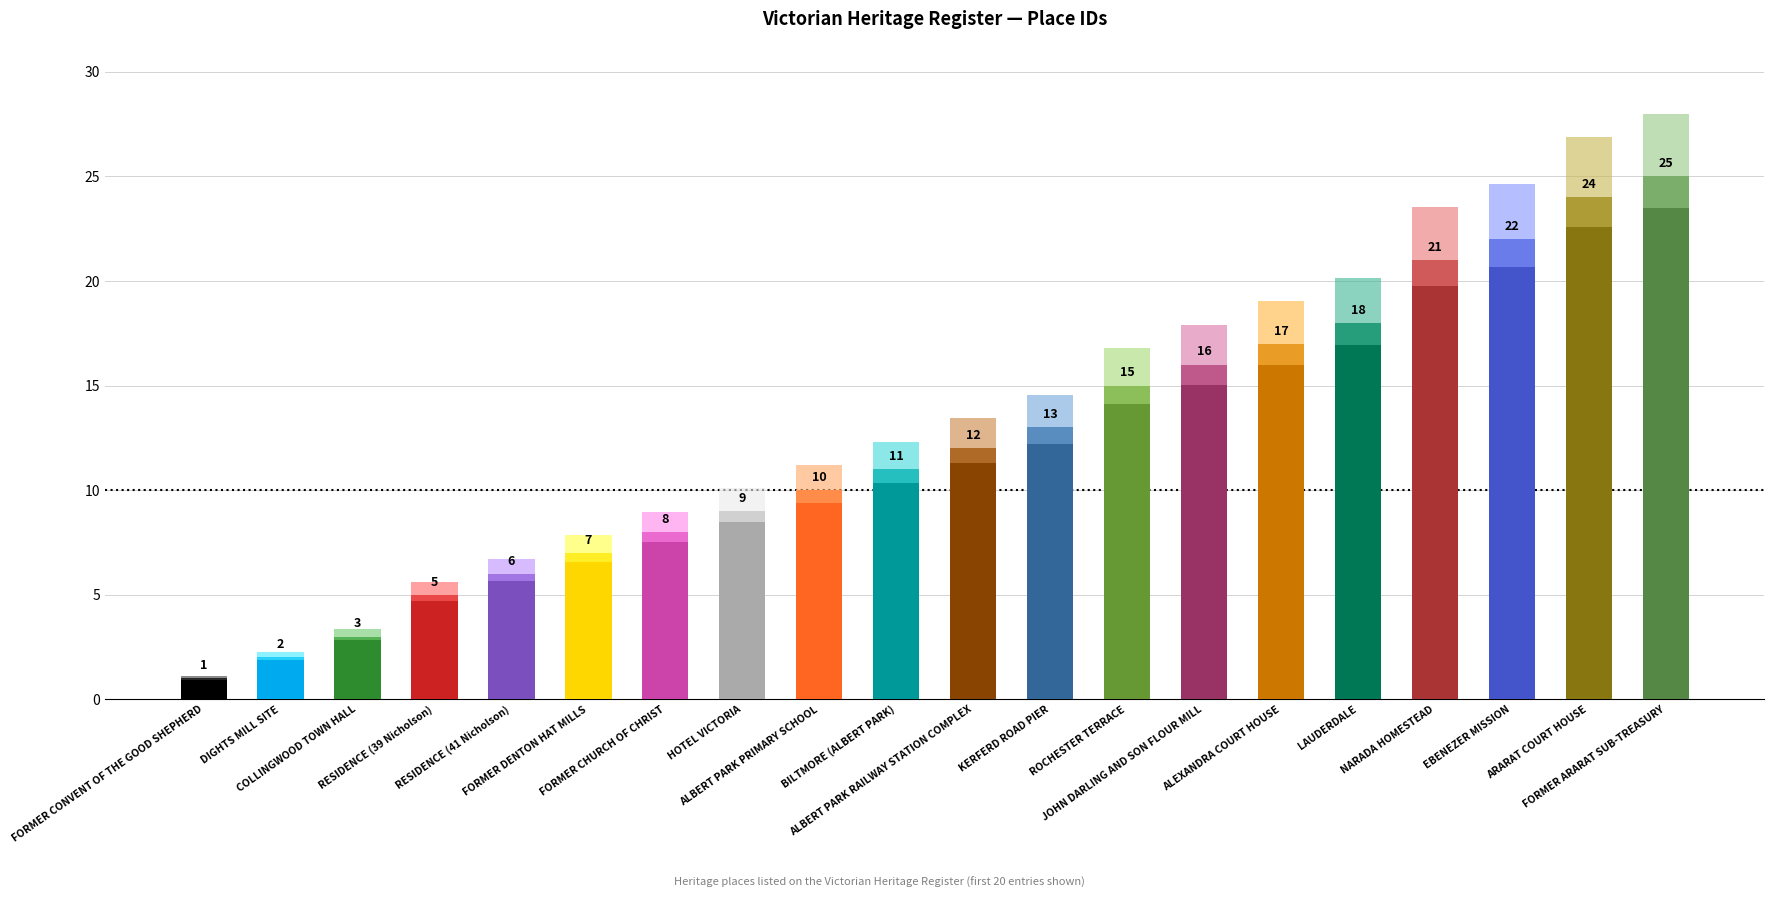

Rank the categories by value from lowest to highest.

FORMER CONVENT OF THE GOOD SHEPHERD, DIGHTS MILL SITE, COLLINGWOOD TOWN HALL, RESIDENCE (39 Nicholson), RESIDENCE (41 Nicholson), FORMER DENTON HAT MILLS, FORMER CHURCH OF CHRIST, HOTEL VICTORIA, ALBERT PARK PRIMARY SCHOOL, BILTMORE (ALBERT PARK), ALBERT PARK RAILWAY STATION COMPLEX, KERFERD ROAD PIER, ROCHESTER TERRACE, JOHN DARLING AND SON FLOUR MILL, ALEXANDRA COURT HOUSE, LAUDERDALE, NARADA HOMESTEAD, EBENEZER MISSION, ARARAT COURT HOUSE, FORMER ARARAT SUB-TREASURY